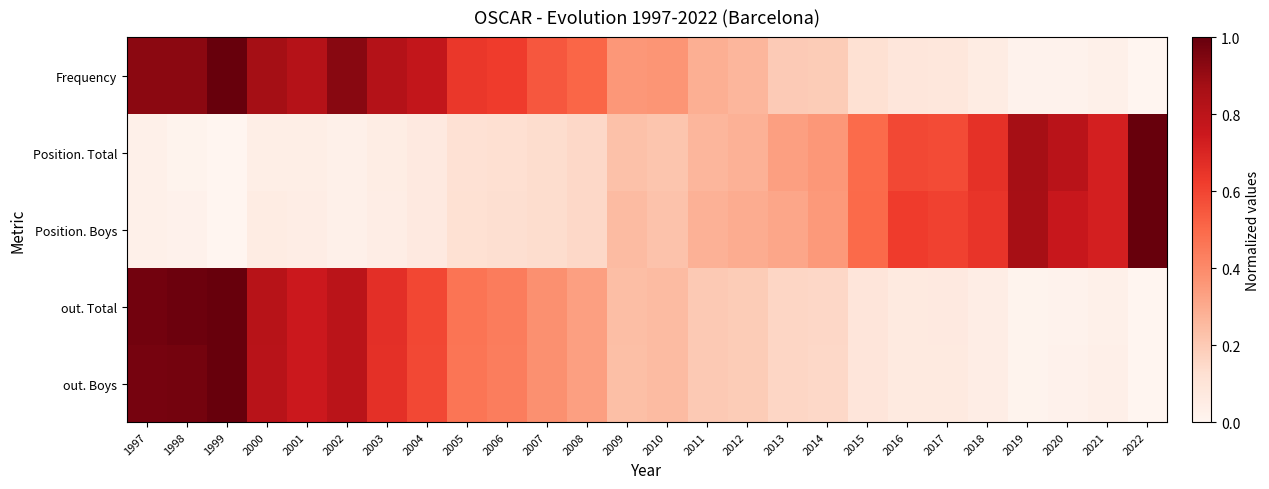

What is the total value across all series at 1998?

2.9